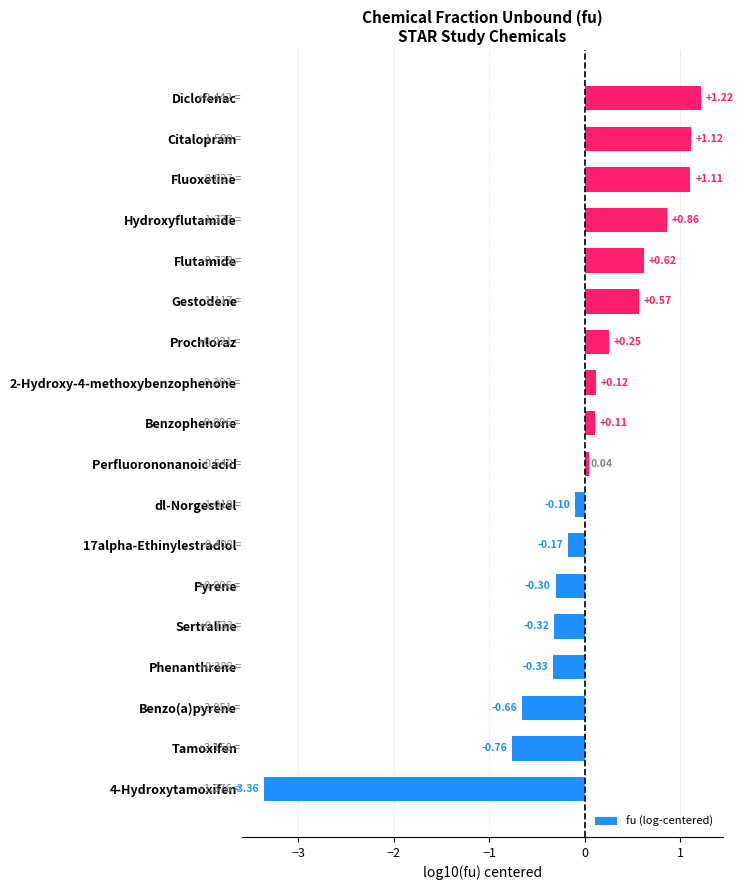

At which label is the value closest to -1?

Tamoxifen